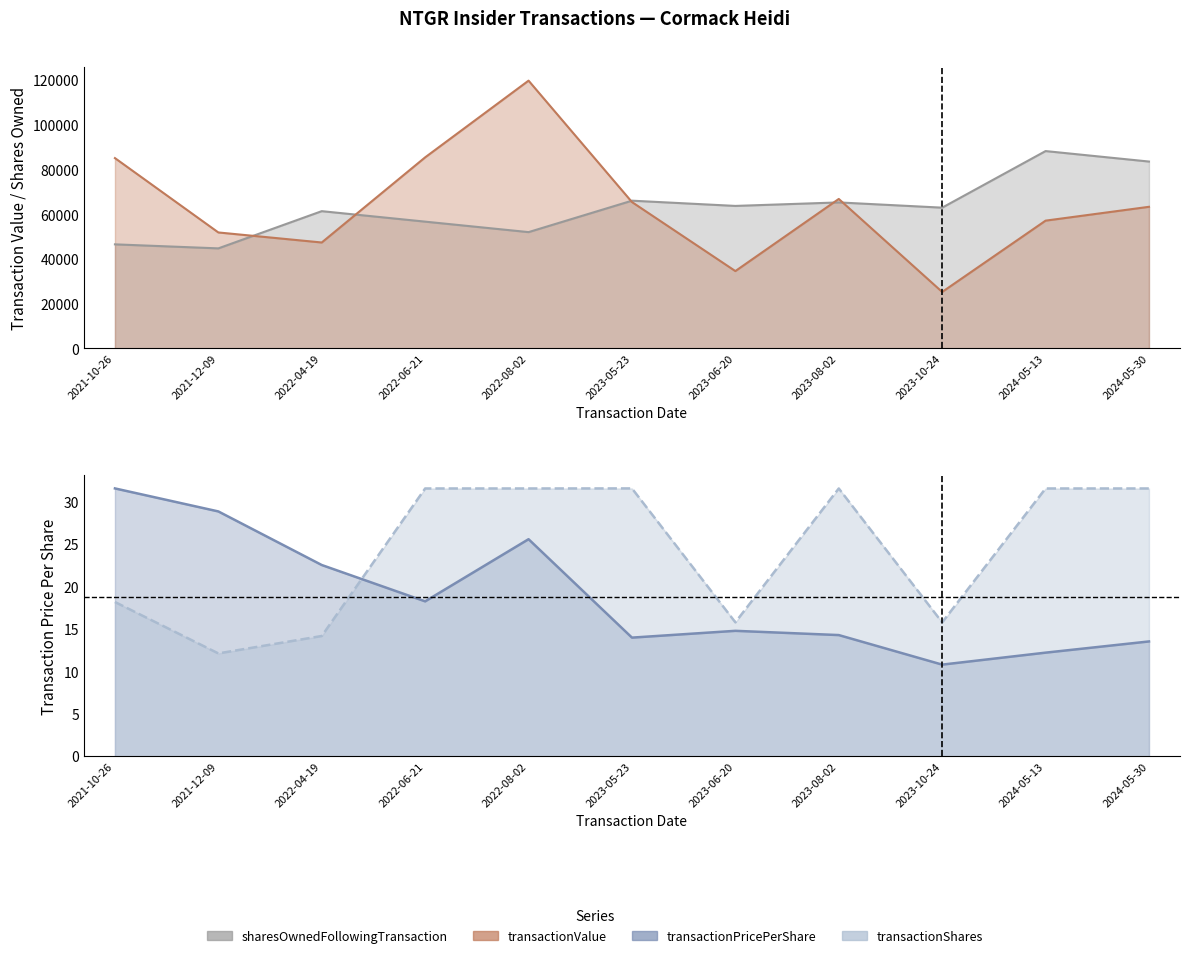

Where is transactionValue nearest to the value 72540?

2023-08-02